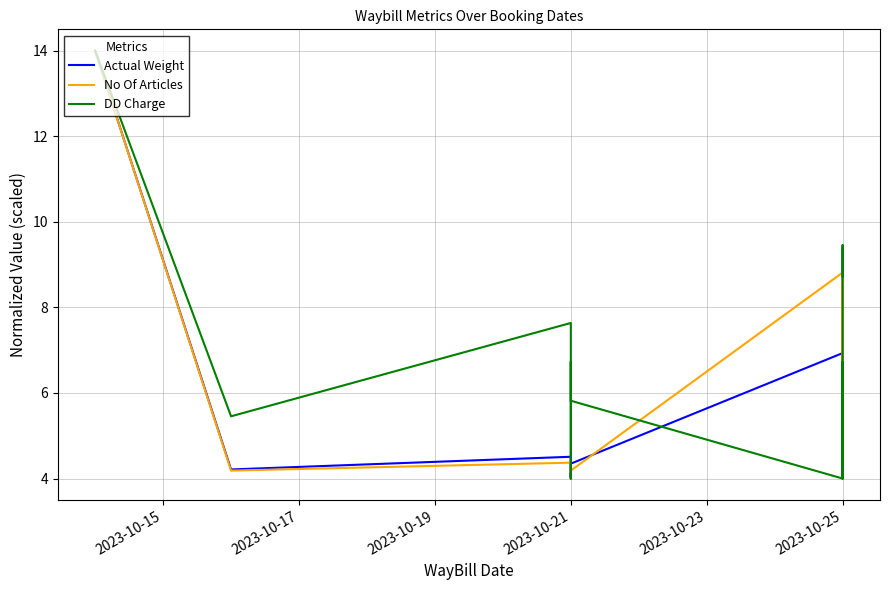

True or false: DD Charge has a value of 6.7 at 2023-10-21.

True